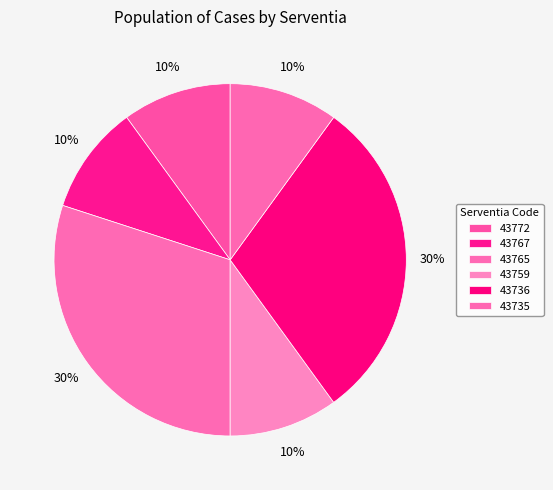

To the nearest percent, what is the difference between the 43765 and 43767 slice percentages?

20%